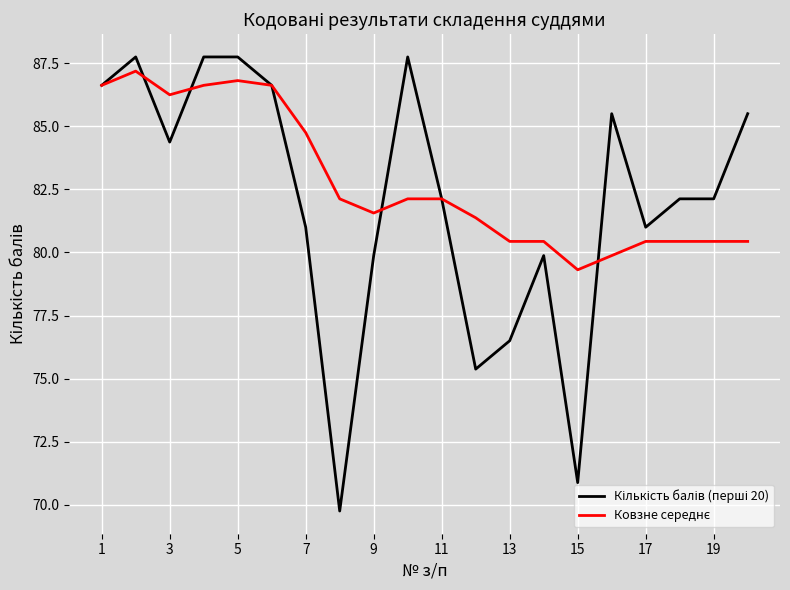

What is the smallest value displayed?

69.8